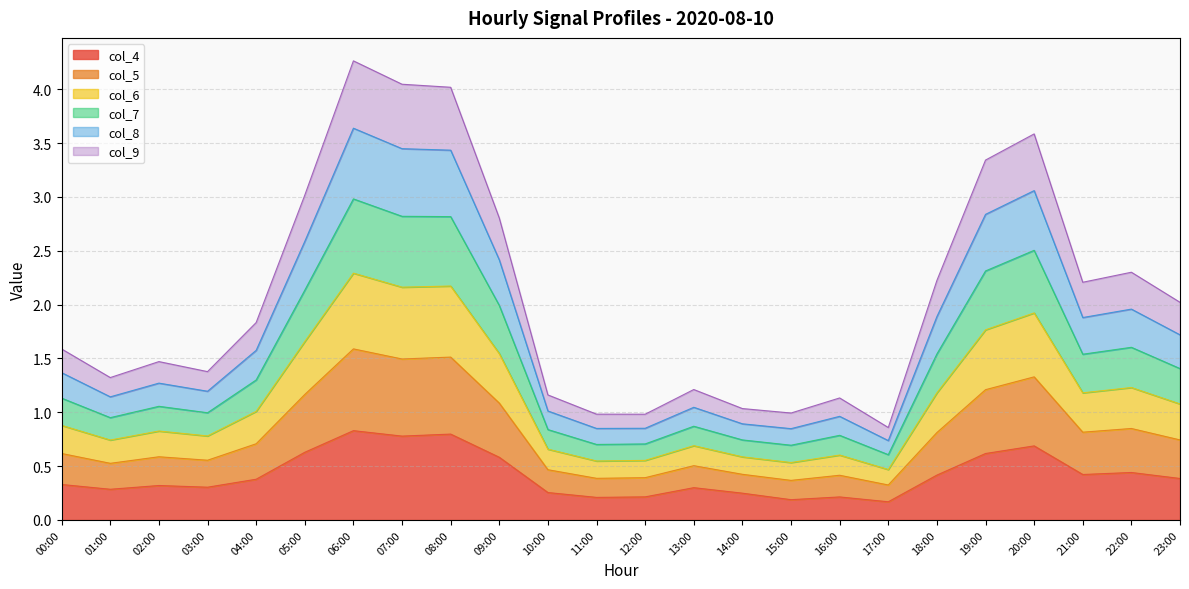

What is the total value across all series at 12:00?

1.0